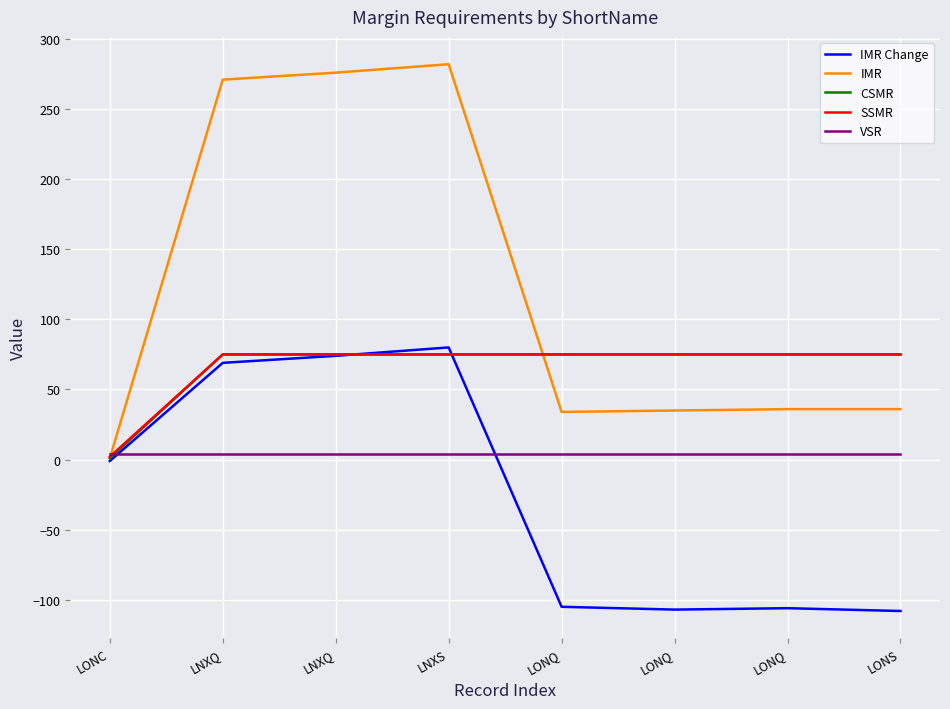

Where is SSMR nearest to the value 38?

LONC